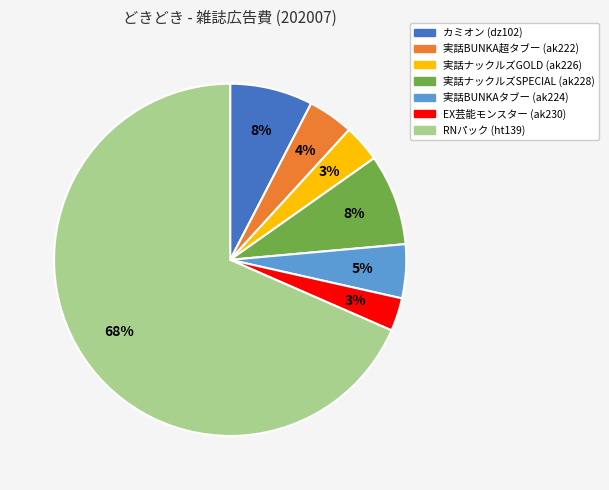

Which category accounts for the majority?

RNパック (ht139)